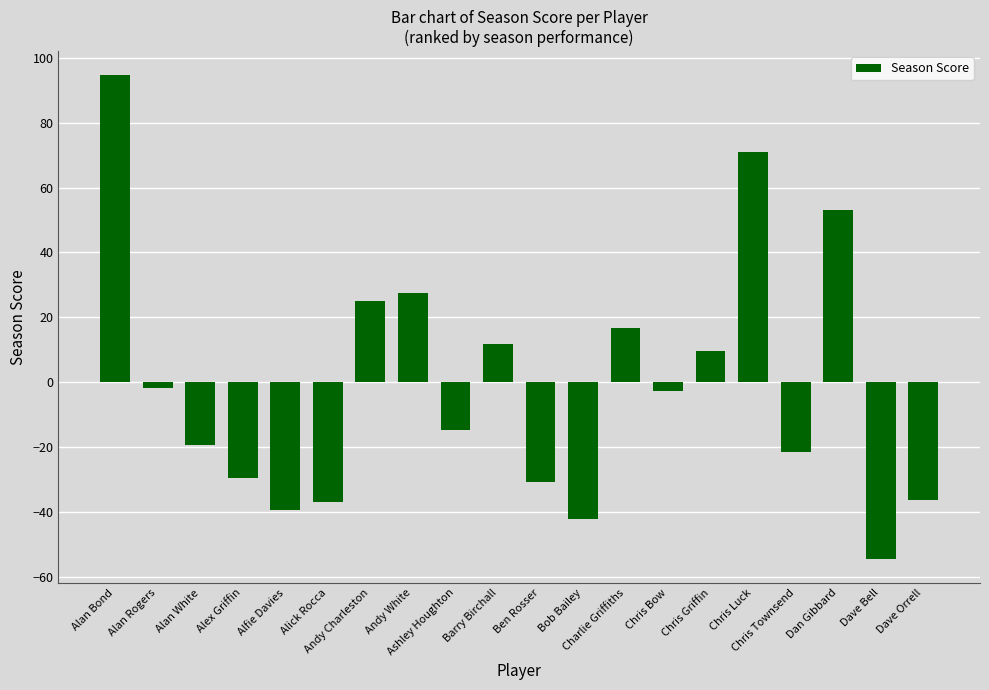

Which has a higher value, Charlie Griffiths or Alan White?

Charlie Griffiths